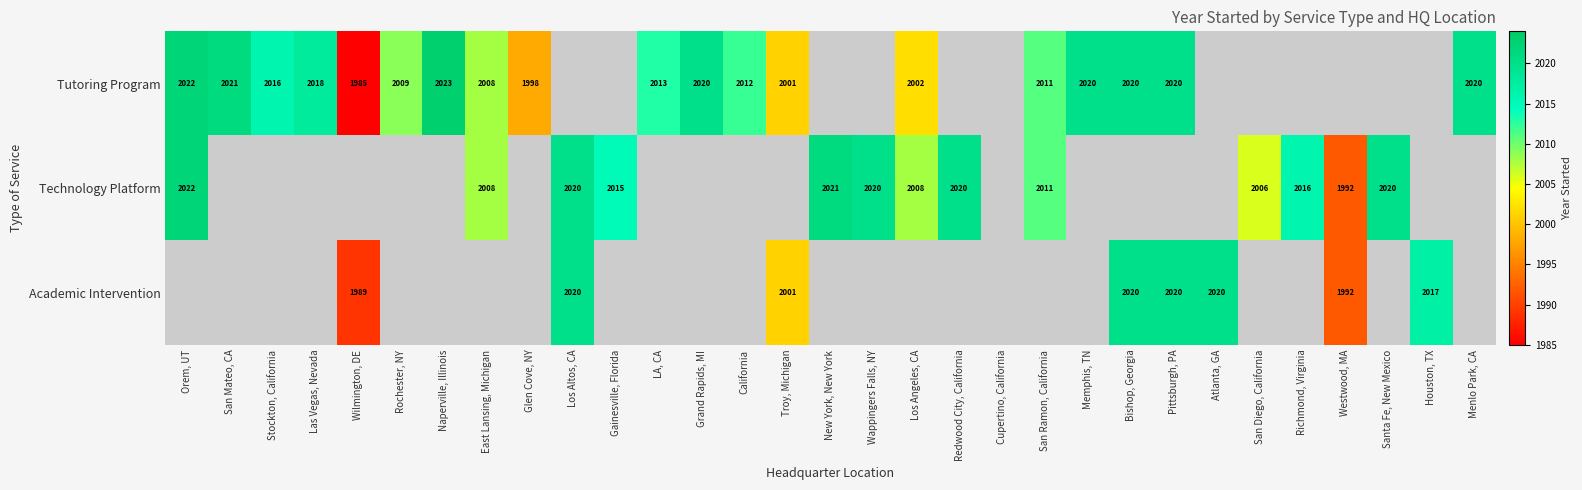

The value of Tutoring Program at Las Vegas, Nevada is 2018. True or false?

True